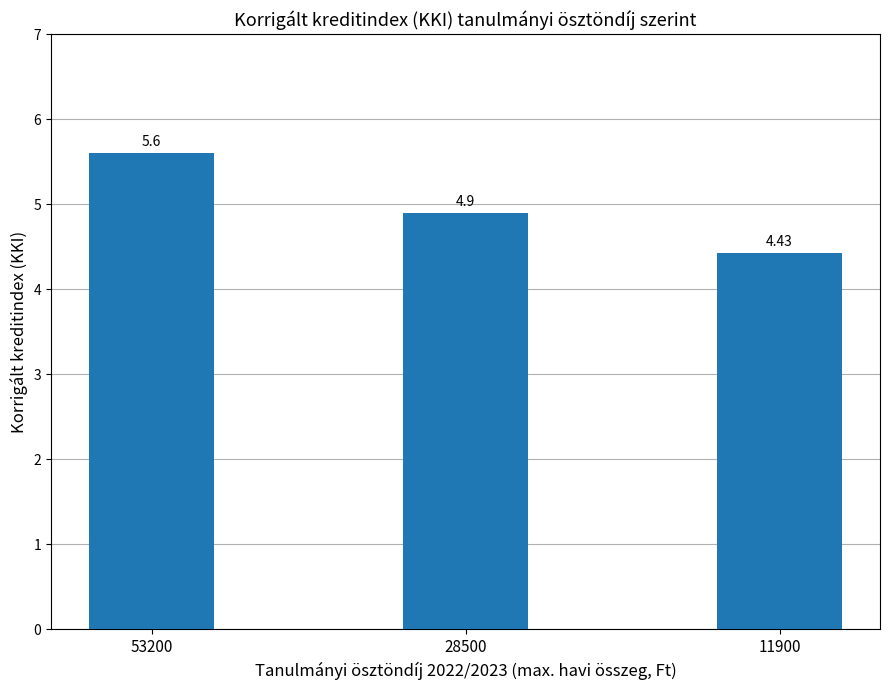

Is it true that the value at 11900 is 2.7?

False